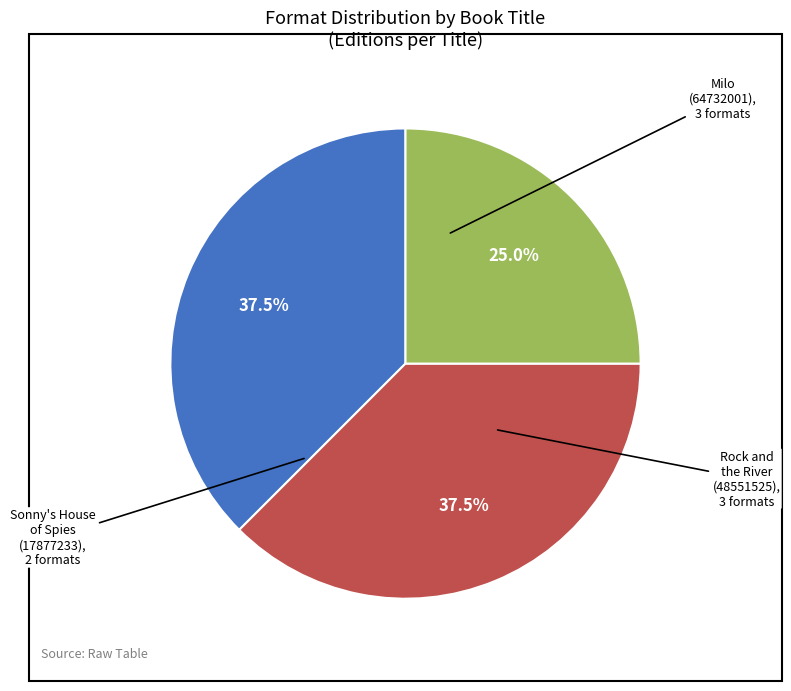

Is there a majority slice in this chart?

No